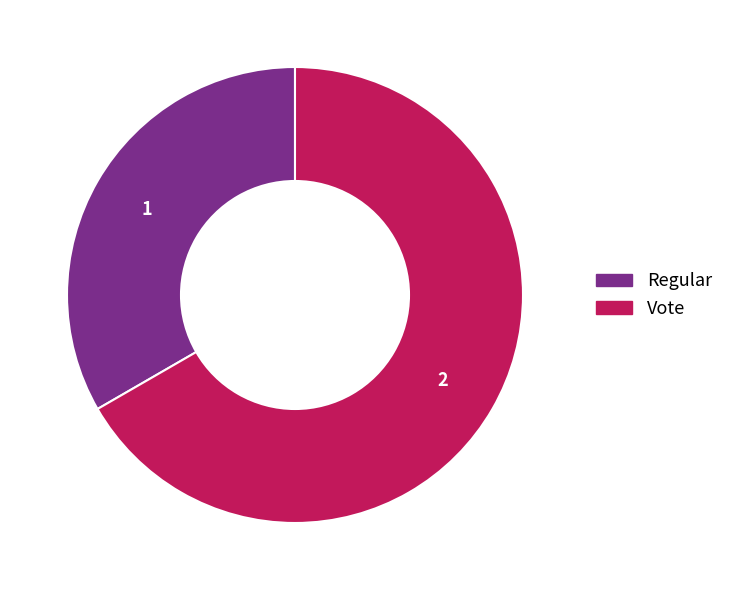

Rank the categories by value from highest to lowest.

Vote, Regular